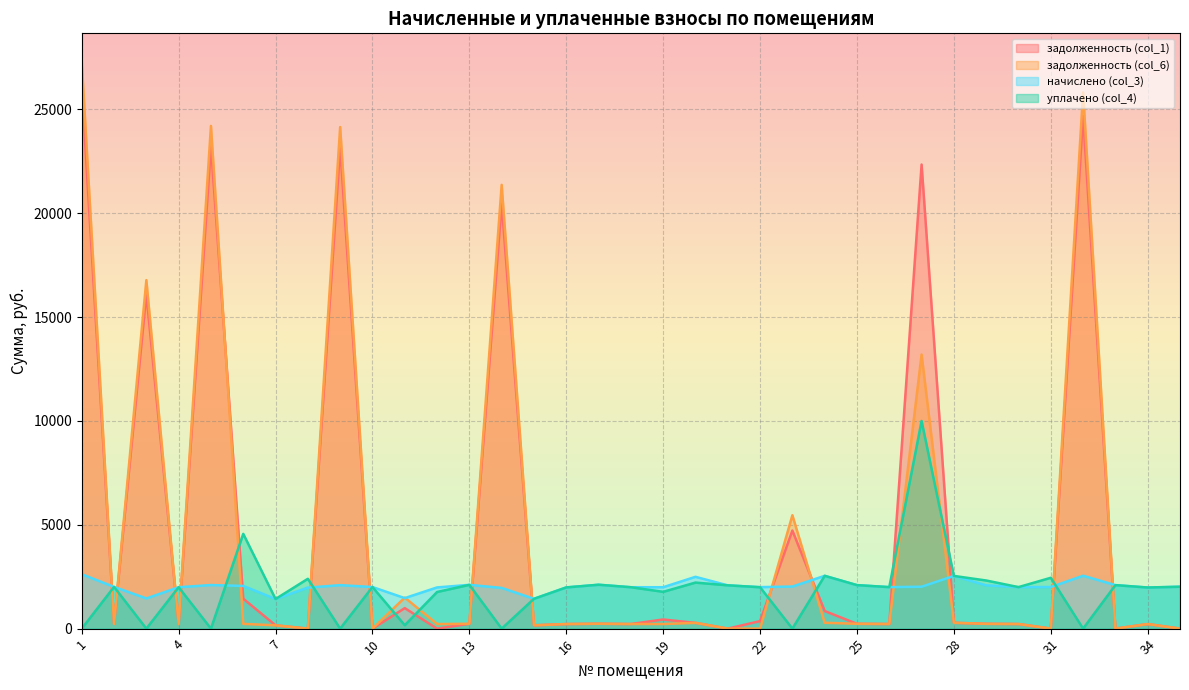

Reading left to right, what are all the values shown in this chart?

задолженность (col_1): 26127.7	223.1	16113.4	221.5	23245.5	1440.1	158.5	0.0	23192.7	0.0	988.2	0.0	234.3	20483.0	159.5	220.5	234.8	221.5	440.8	277.2	0.0	363.2	4724.5	848.1	232.7	222.1	22347.4	282.0	232.2	222.1	0.0	24690.0	0.0	219.9	0.0
задолженность (col_6): 27300.1	223.1	16780.1	221.5	24207.3	228.9	158.5	0.0	24152.3	0.0	1493.1	220.5	234.3	21369.5	159.5	220.5	234.8	221.5	221.5	277.2	0.0	0.0	5460.6	282.5	232.7	222.1	13198.3	282.0	230.0	222.1	0.0	25823.4	0.0	219.9	0.0
начислено (col_3): 2618.7	2008.2	1454.8	1993.9	2098.8	2055.9	1426.2	1974.8	2094.0	2003.4	1469.2	1984.3	2108.3	1960.5	1435.8	1984.3	2113.1	1993.9	1993.9	2494.7	2084.5	1998.6	2027.2	2542.4	2094.0	1998.6	2017.7	2537.6	2084.5	1998.6	2003.4	2547.2	2094.0	1979.5	2017.7
уплачено (col_4): 0.0	2008.2	0.0	1993.9	0.0	4563.6	1426.2	2400.0	0.0	2003.4	163.2	1763.8	2108.3	0.0	1435.8	1984.3	2113.1	1993.9	1771.9	2217.5	2084.5	1992.9	0.0	2543.0	2094.0	1998.6	10000.0	2537.6	2317.8	1998.6	2448.6	0.0	2094.0	1979.5	2017.7